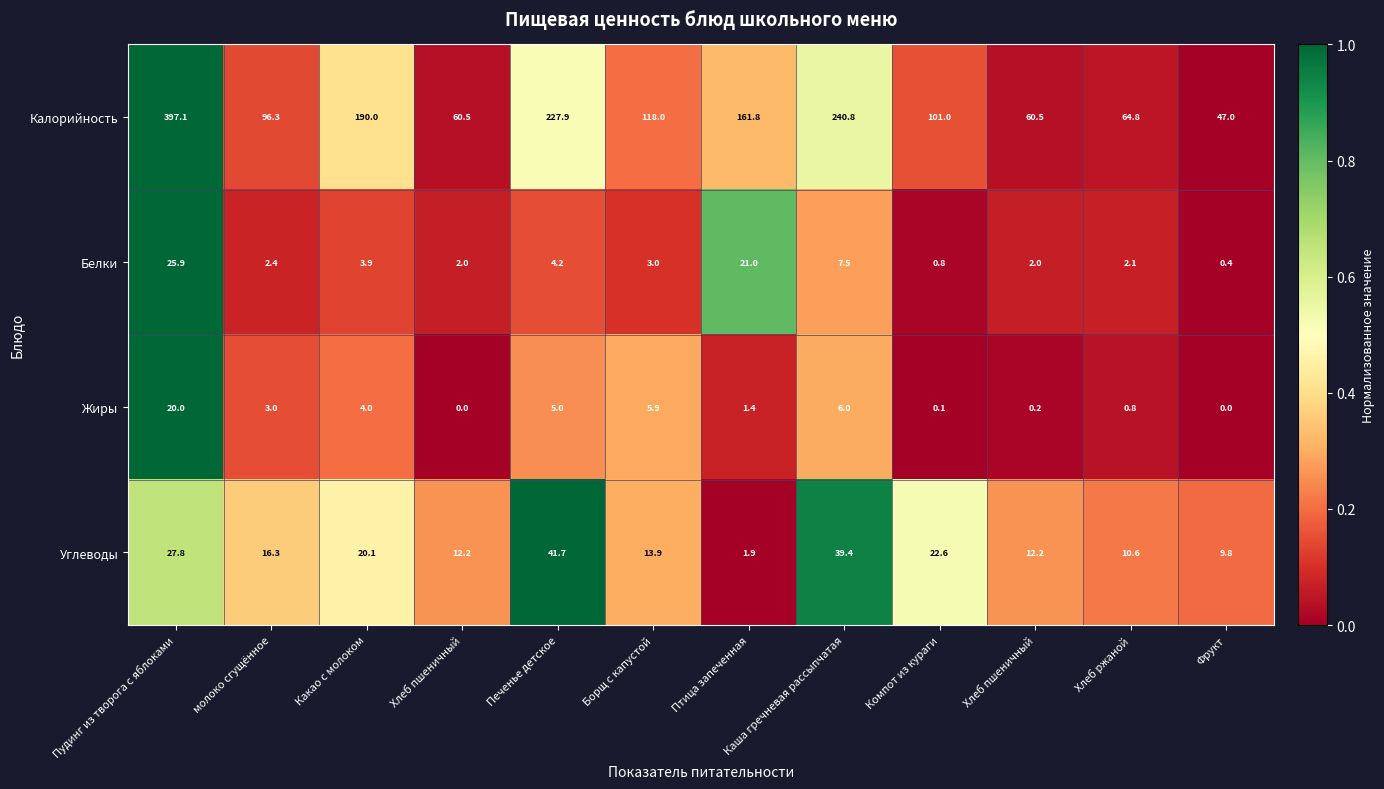

What is the total value across all series at молоко сгущённое?

118.0